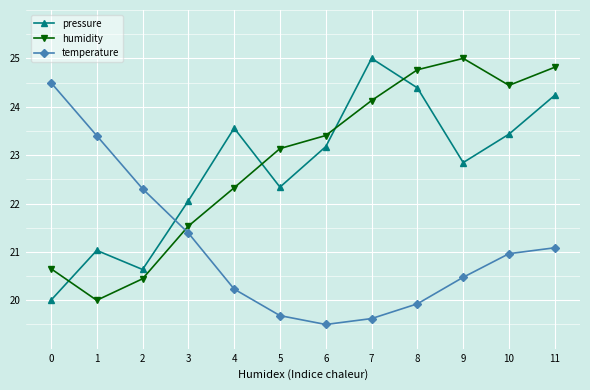

At 0, list the series in order from smallest to largest.

pressure, humidity, temperature